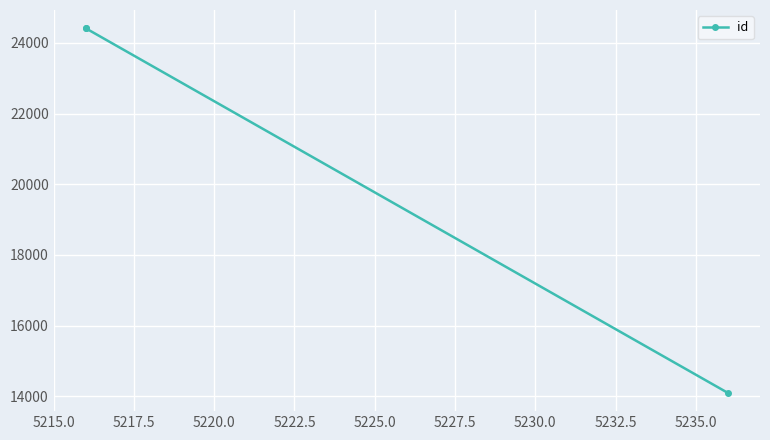

How many values are below 24413?

1